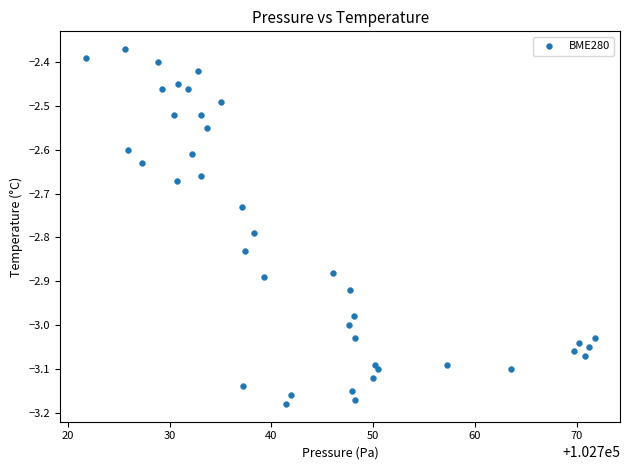

What is the range of Y values (max minus min)?

0.8